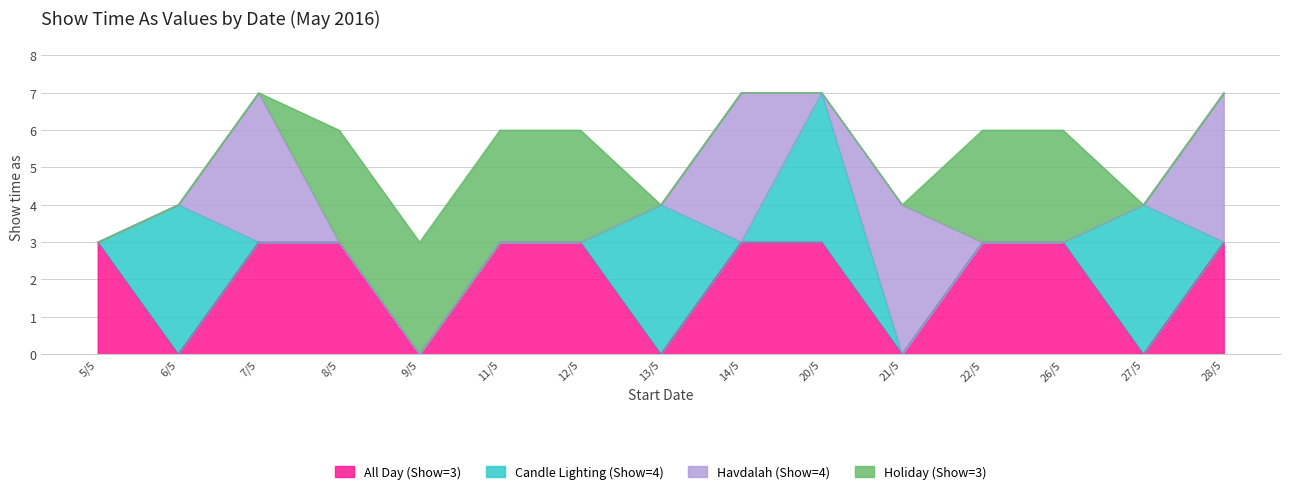

Which has a higher value, 20/5 or 12/5?

20/5